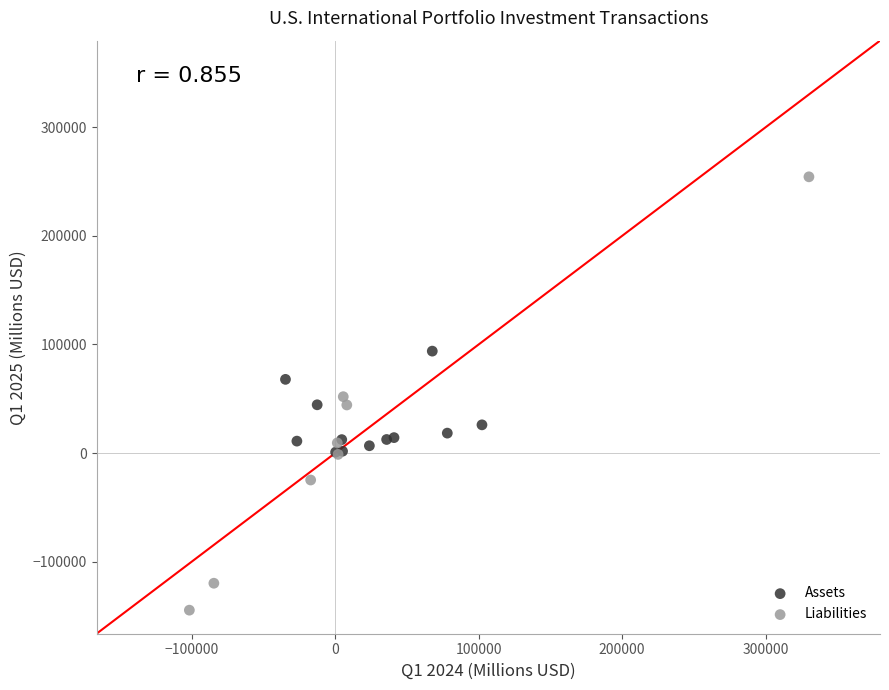

Which series has the widest spread of Y values?

Liabilities